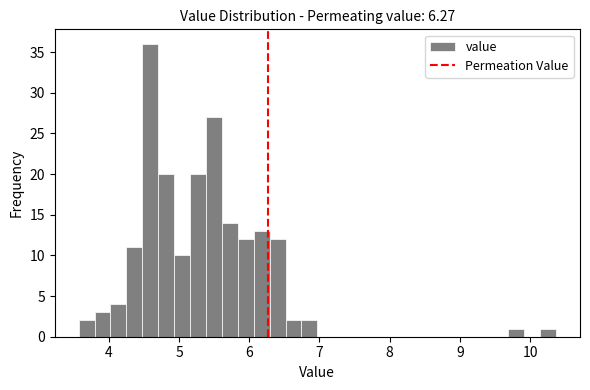

Read against the x-axis, roughly where is the centre of the tallest bar?

4.6